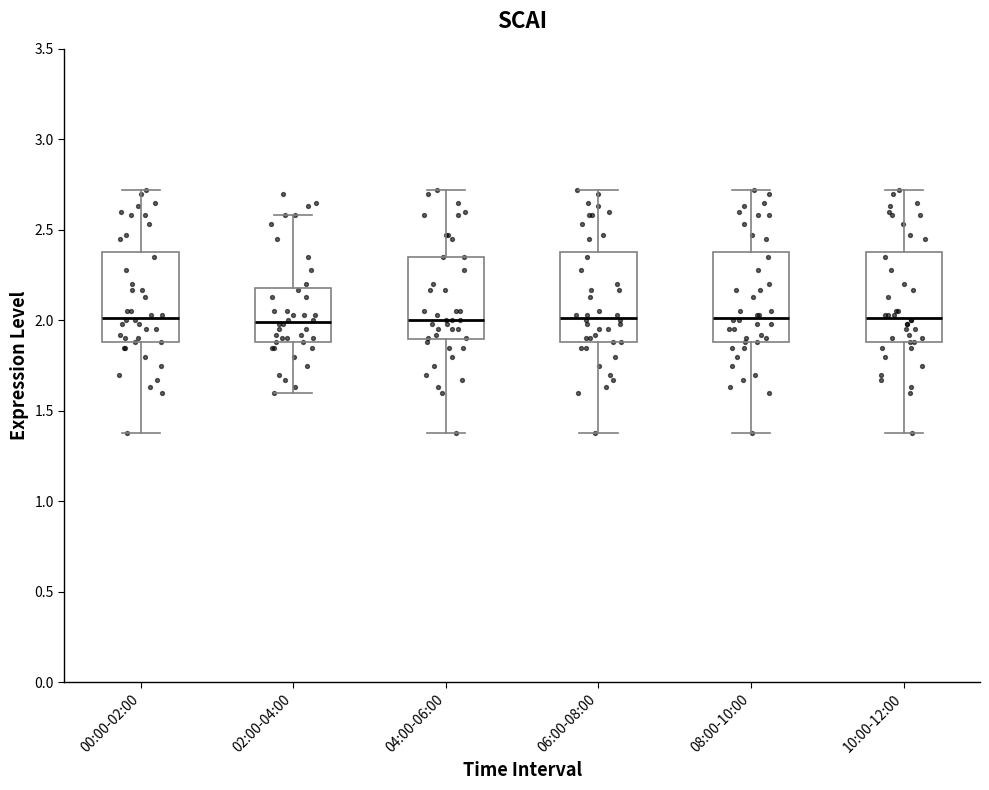

Reading left to right, transcribe this box plot: for each box, give where its median line is, the range the box spans, and where its two whiskers end, as read against the y-axis. The values are not printed on the chart, so give them approximately, as read against the axis.

00:00-02:00: median 2.00, box 1.90 to 2.40, whiskers 1.40 to 2.70
02:00-04:00: median 2.00, box 1.90 to 2.20, whiskers 1.60 to 2.60
04:00-06:00: median 2.00, box 1.90 to 2.35, whiskers 1.40 to 2.70
06:00-08:00: median 2.00, box 1.90 to 2.40, whiskers 1.40 to 2.70
08:00-10:00: median 2.00, box 1.90 to 2.40, whiskers 1.40 to 2.70
10:00-12:00: median 2.00, box 1.90 to 2.40, whiskers 1.40 to 2.70